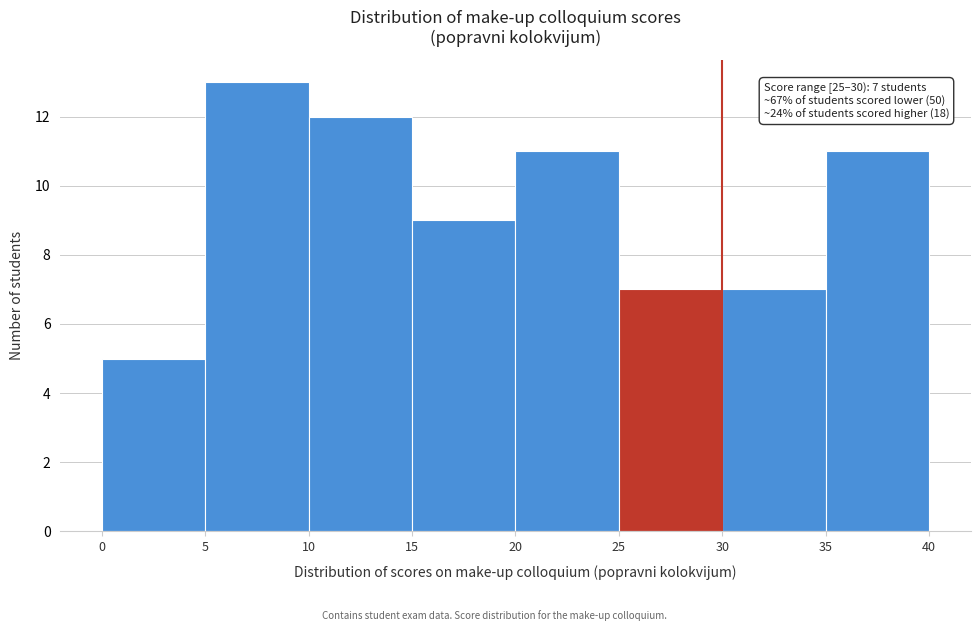

Which range on the x-axis has the tallest bar?

5 to 10